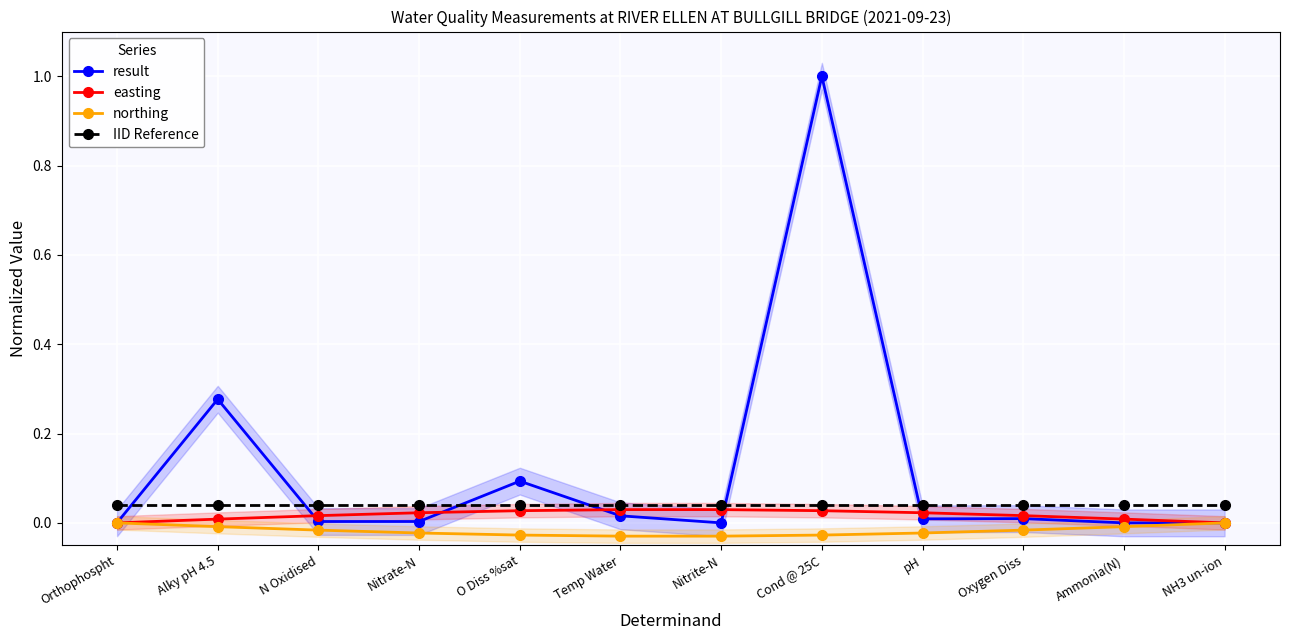

The result series shows 0.1 at O Diss %sat. True or false?

True